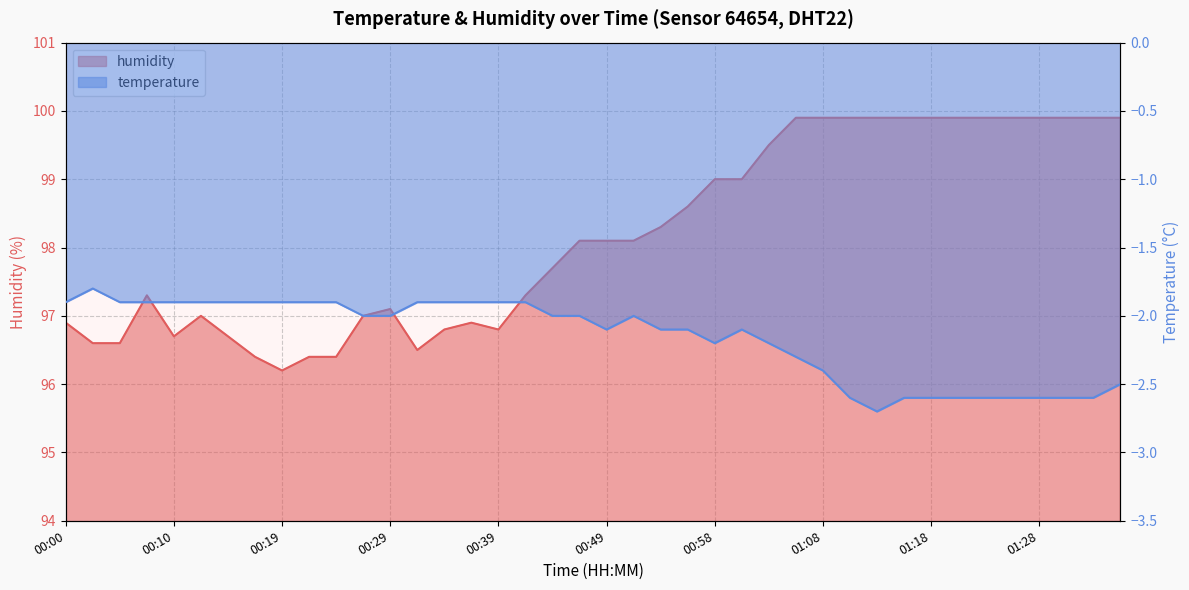

How many data points are above 98?

21